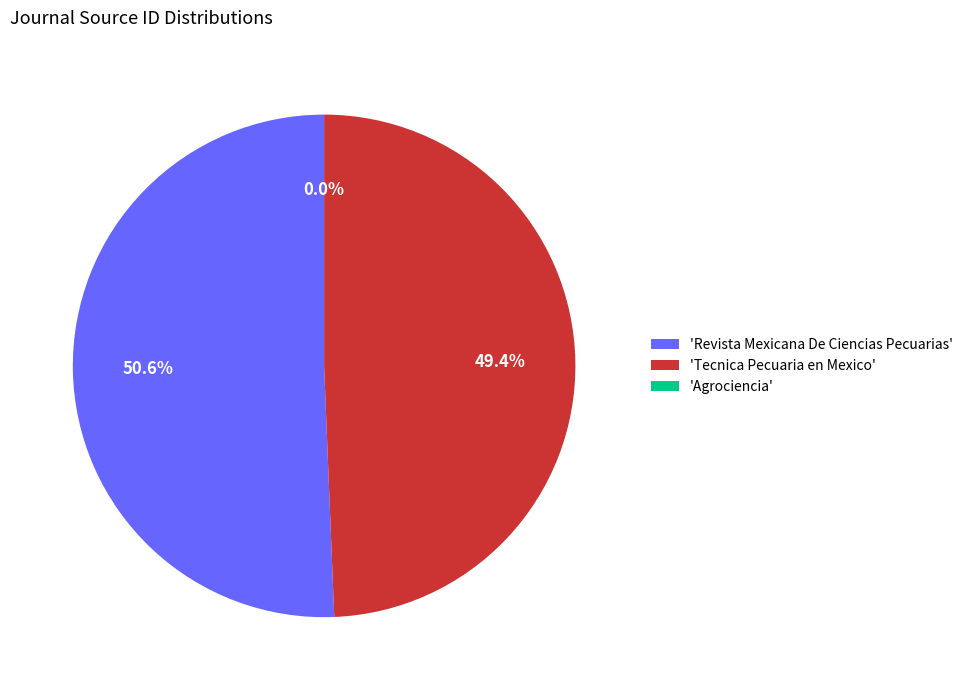

What is the largest slice in the pie chart?

'Revista Mexicana De Ciencias Pecuarias'